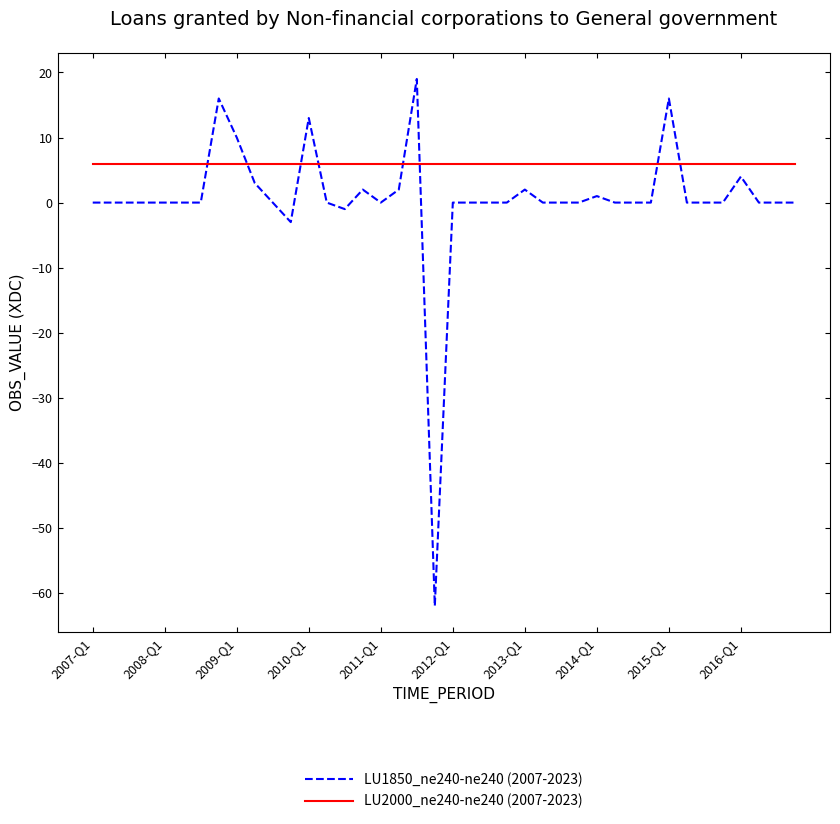

What is the minimum value shown in the chart?

-62